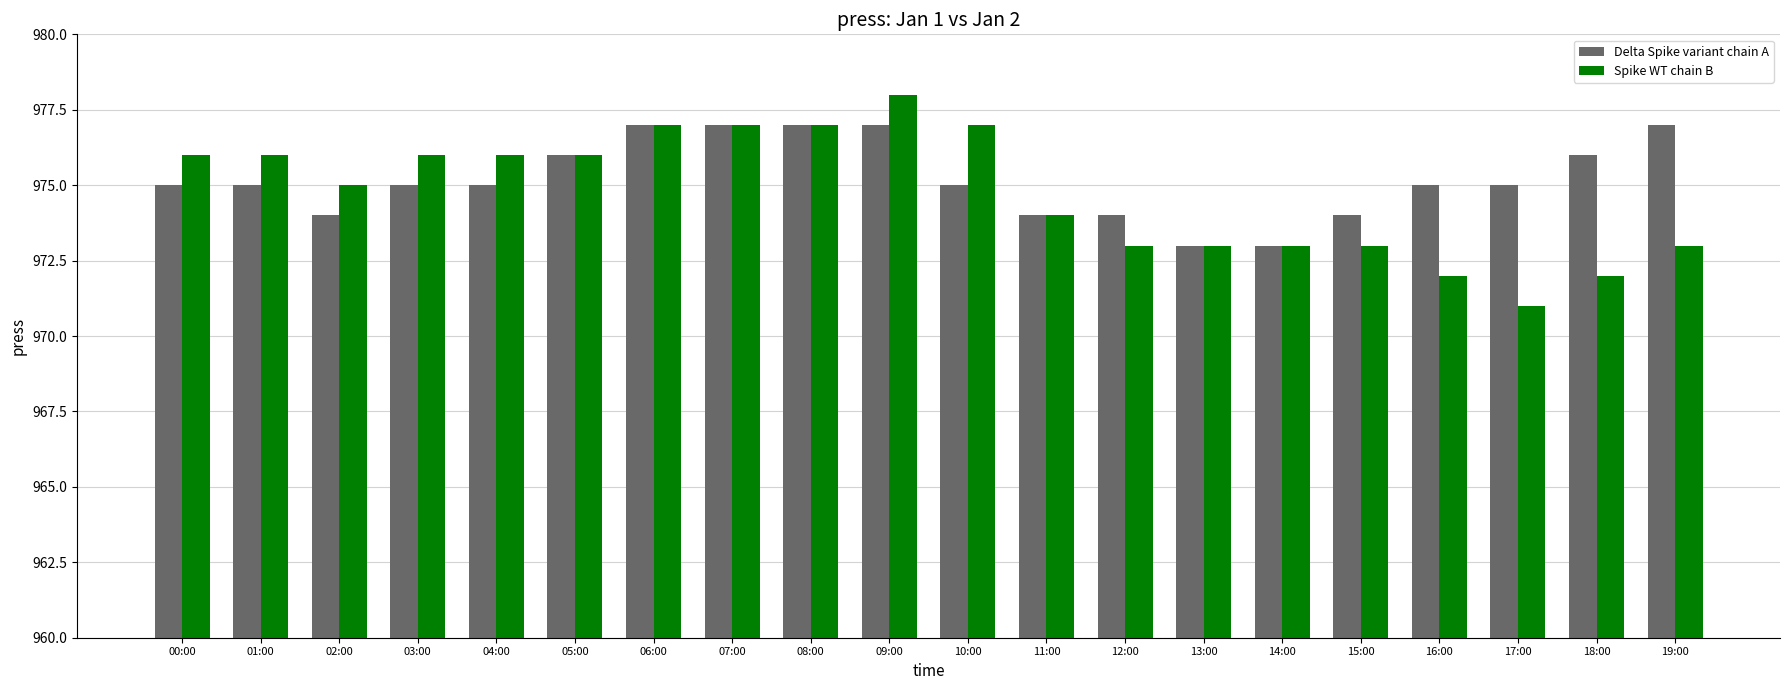

What value does the Delta Spike variant chain A series have at 13:00?

973